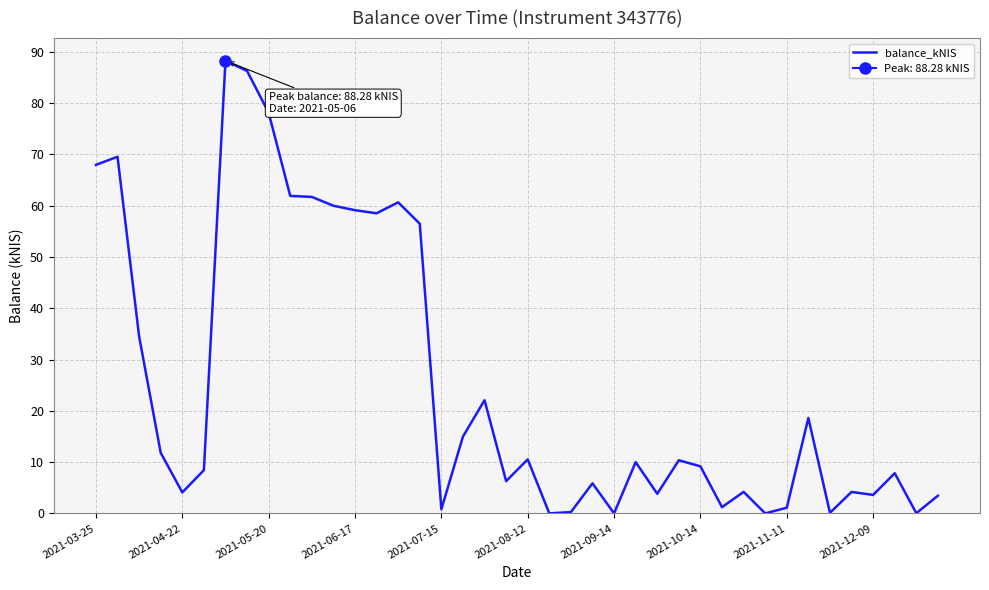

How many data points does each series have?

40